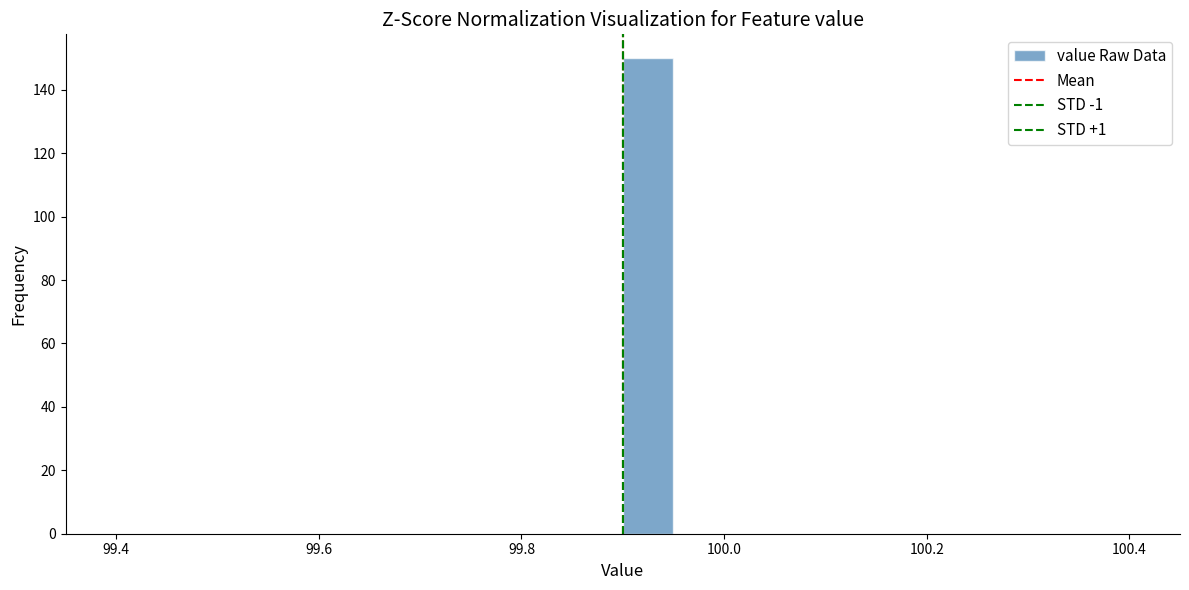

Around what value on the x-axis is the tallest bar? Give the approximate position of its centre, as read against the axis.

99.92